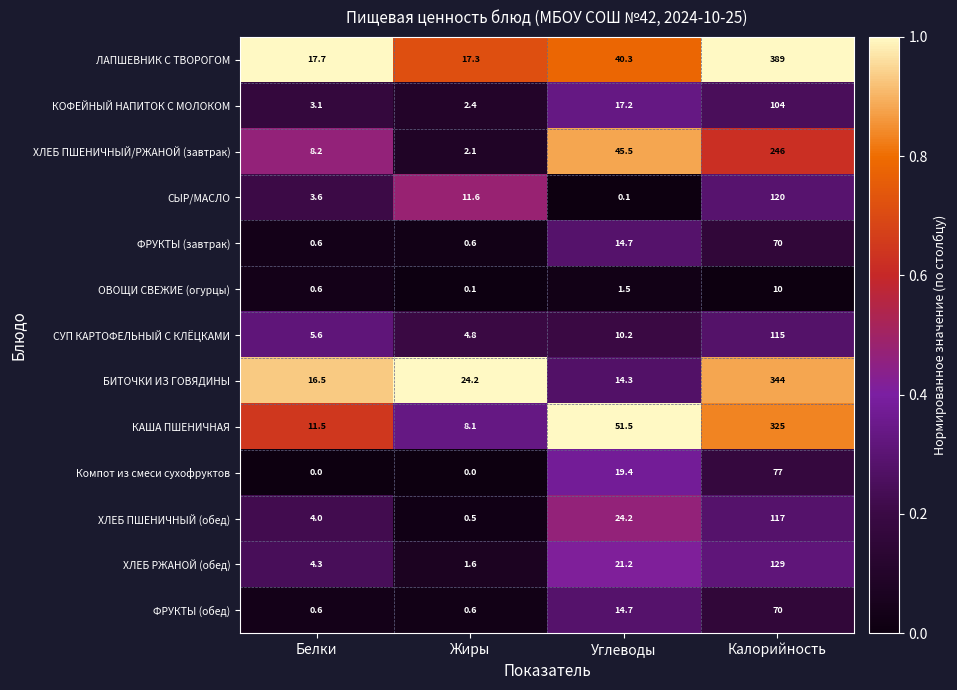

How many distinct data groups are displayed?

13